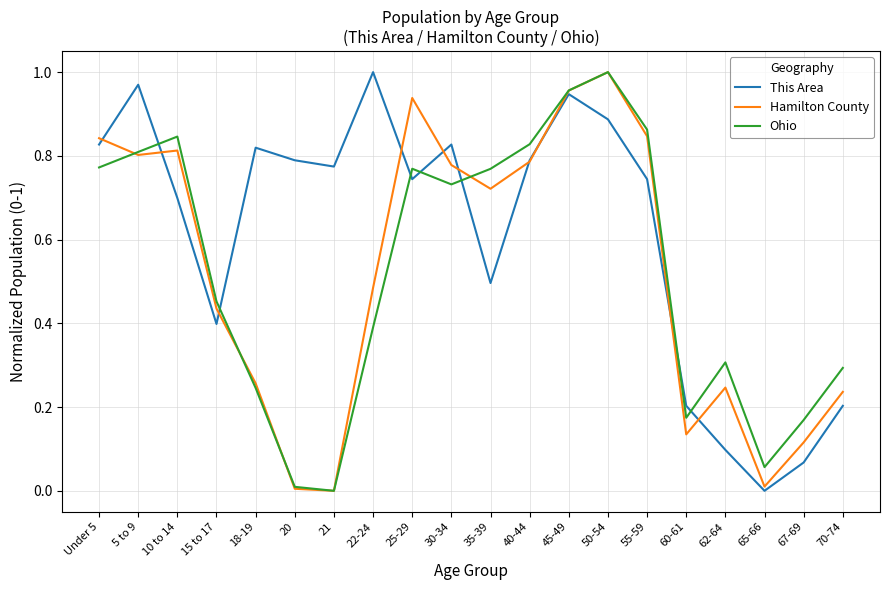

What position from the right is 5 to 9?

19